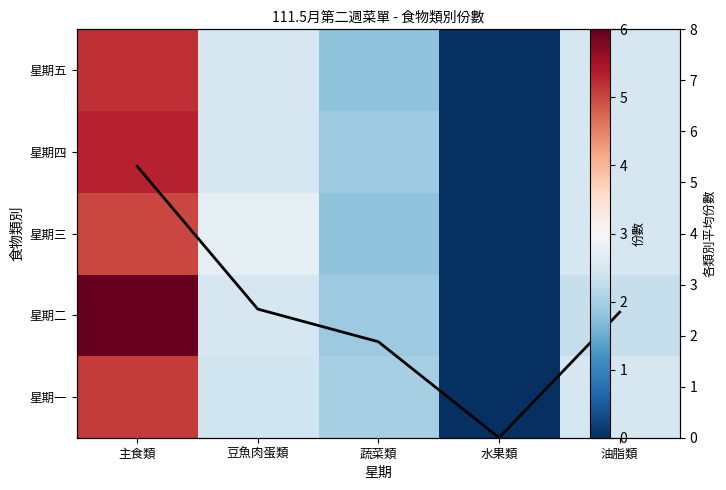

At which label is 星期五 closest to 2?

蔬菜類